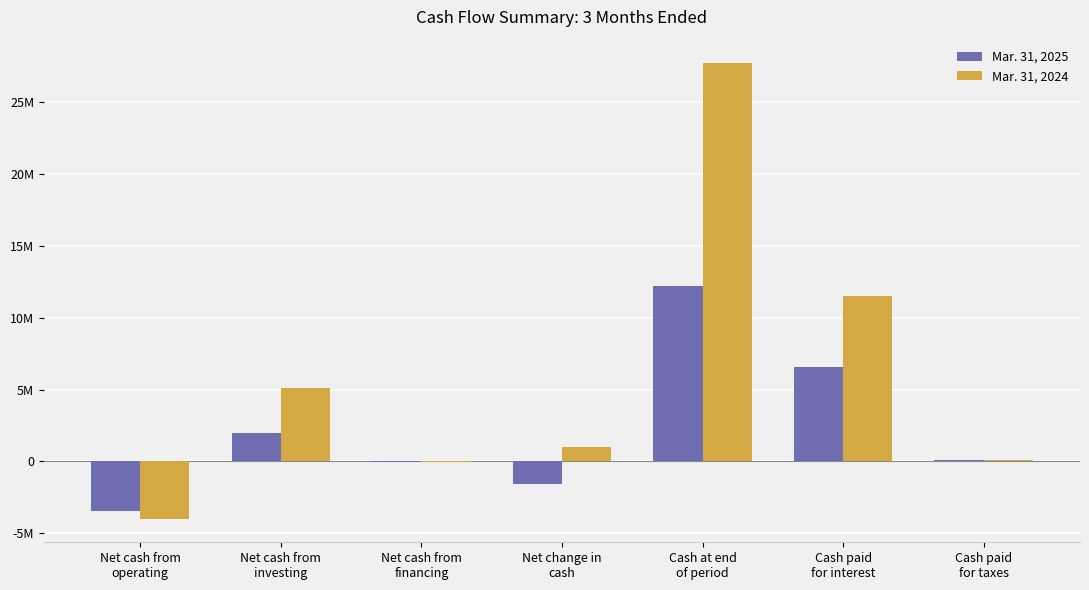

What is the difference between the maximum and minimum values in the Mar. 31, 2024 series?

31800337